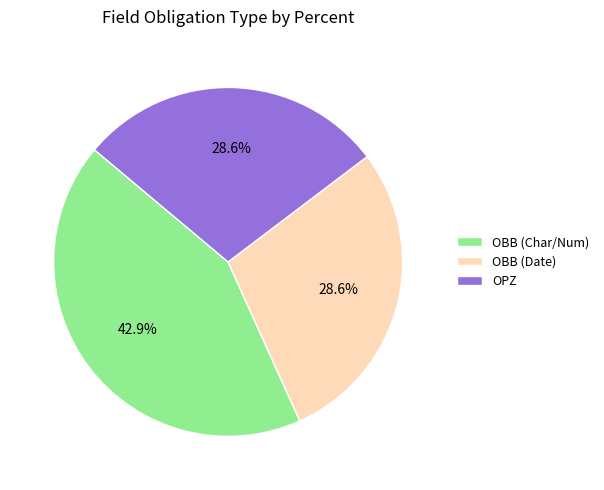

Combined, what portion of the pie is OBB (Char/Num) and OBB (Date)?

71.4%